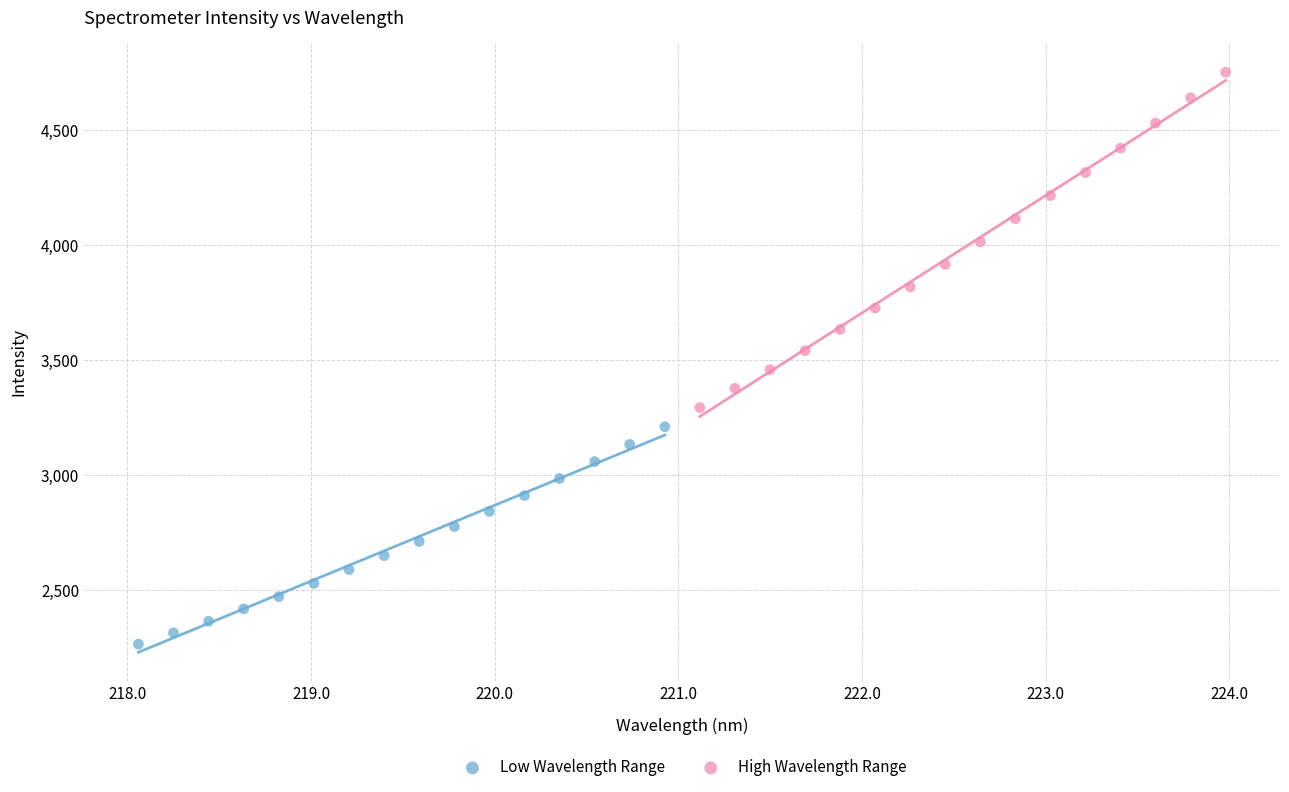

Which series reaches the maximum Y coordinate?

High Wavelength Range